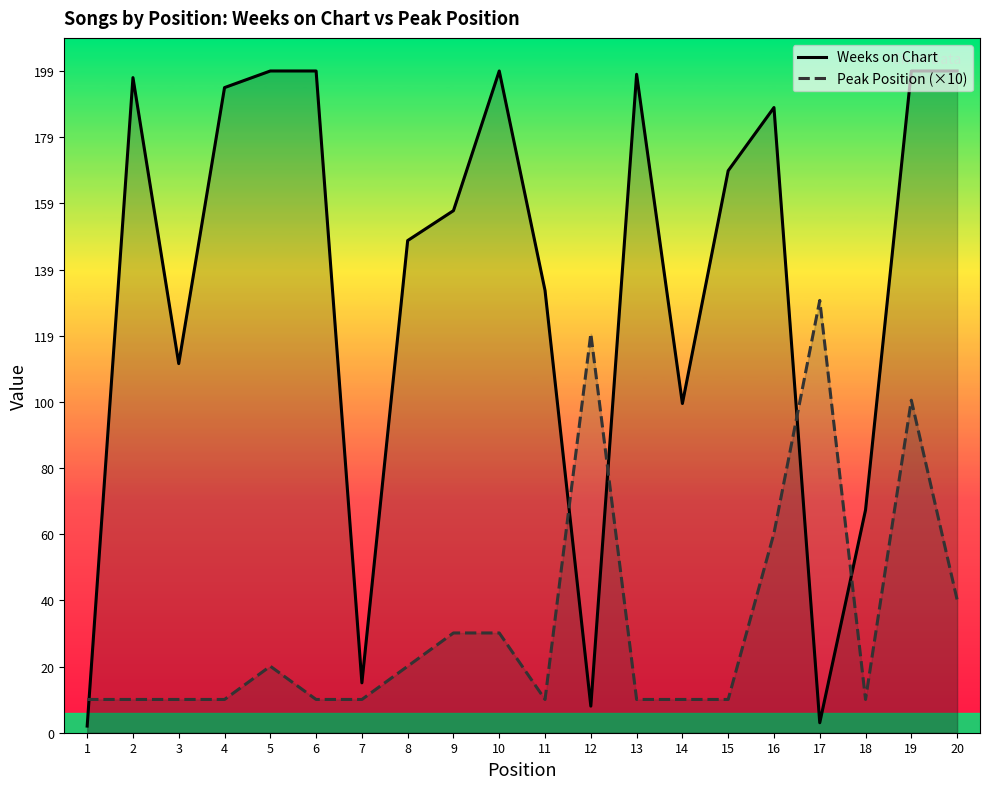

Reading left to right, extract all data points from this chart.

Weeks on Chart: 2	197	111	194	199	199	15	148	157	199	133	8	198	99	169	188	3	67	199	199
Peak Position (×10): 10	10	10	10	20	10	10	20	30	30	10	120	10	10	10	60	130	10	100	40